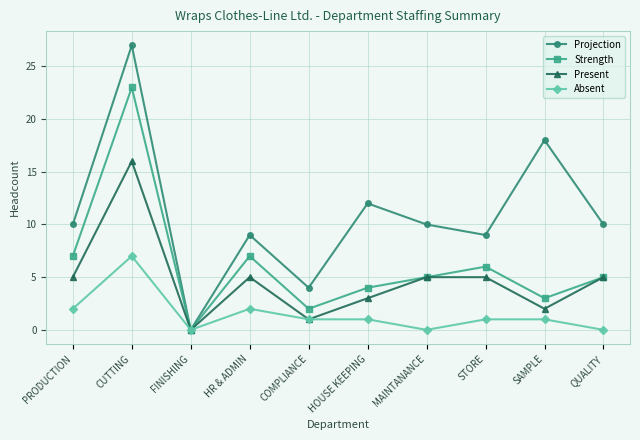

List the series in order of their peak value, highest first.

Projection, Strength, Present, Absent